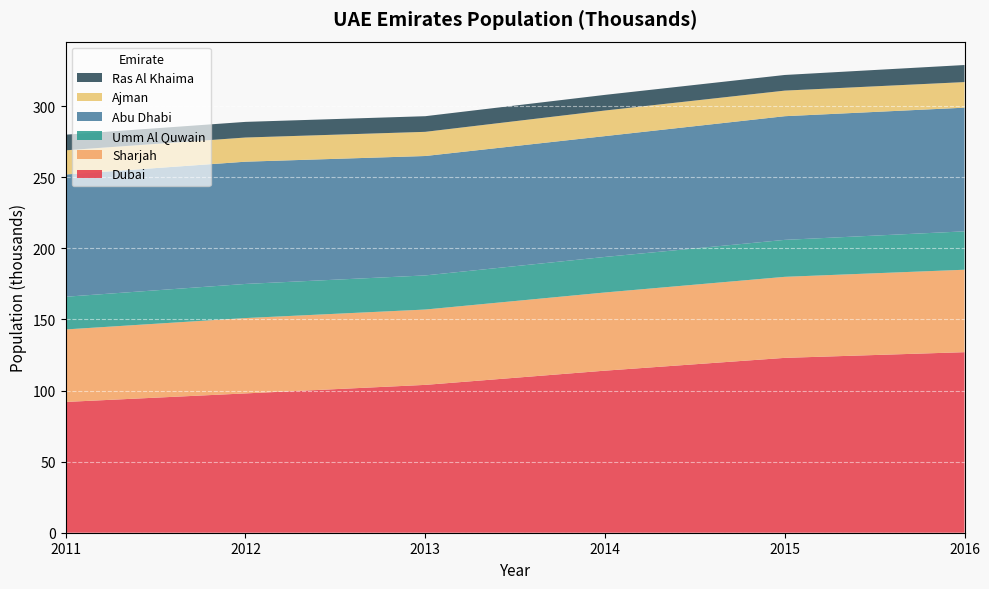

Reading left to right, extract all data points from this chart.

Dubai: 2011=92	2012=98	2013=104	2014=114	2015=123	2016=127
Sharjah: 2011=51	2012=53	2013=53	2014=55	2015=57	2016=58
Umm Al Quwain: 2011=23	2012=24	2013=24	2014=25	2015=26	2016=27
Abu Dhabi: 2011=86	2012=86	2013=84	2014=85	2015=87	2016=87
Ajman: 2011=17	2012=17	2013=17	2014=18	2015=18	2016=18
Ras Al Khaima: 2011=11	2012=11	2013=11	2014=11	2015=11	2016=12